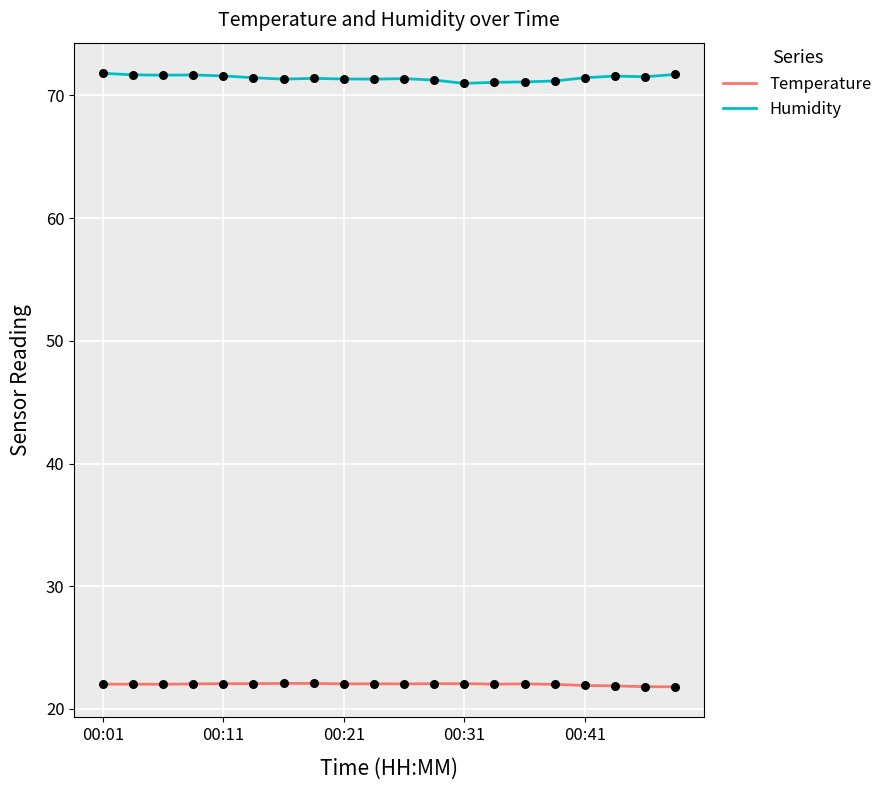

True or false: Humidity and Temperature intersect in this chart.

False